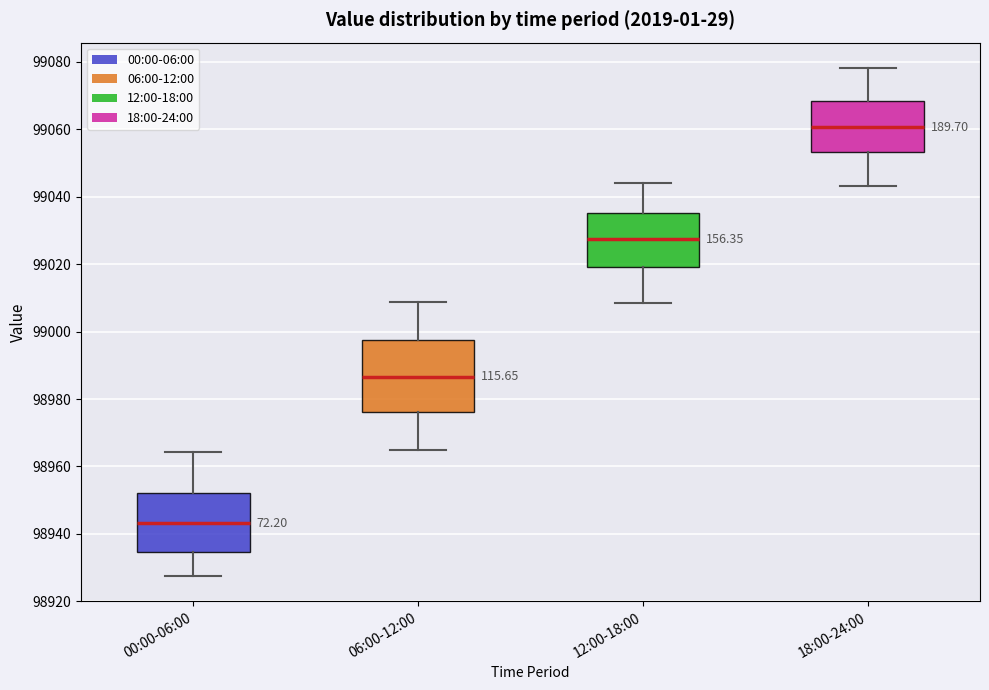

Comparing the boxes themselves (not the whiskers), which one is the tallest?

06:00-12:00